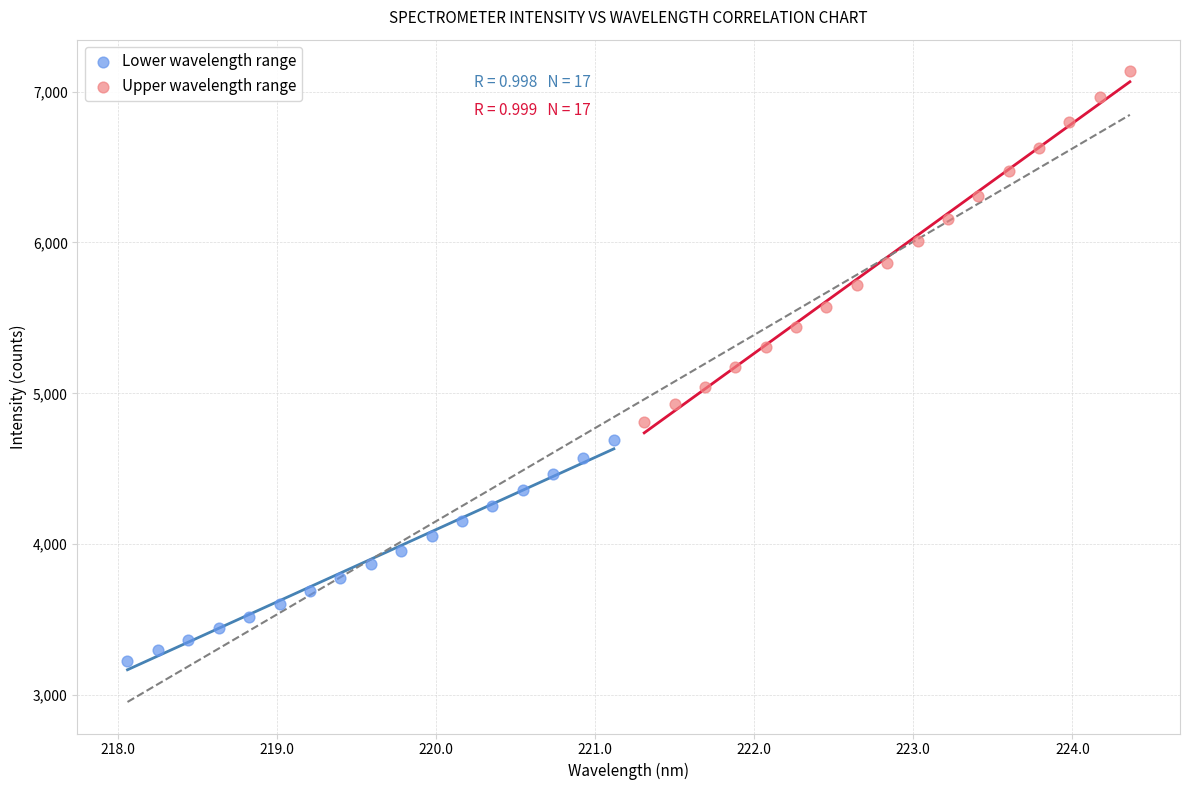

Which series reaches the minimum Y coordinate?

Lower wavelength range